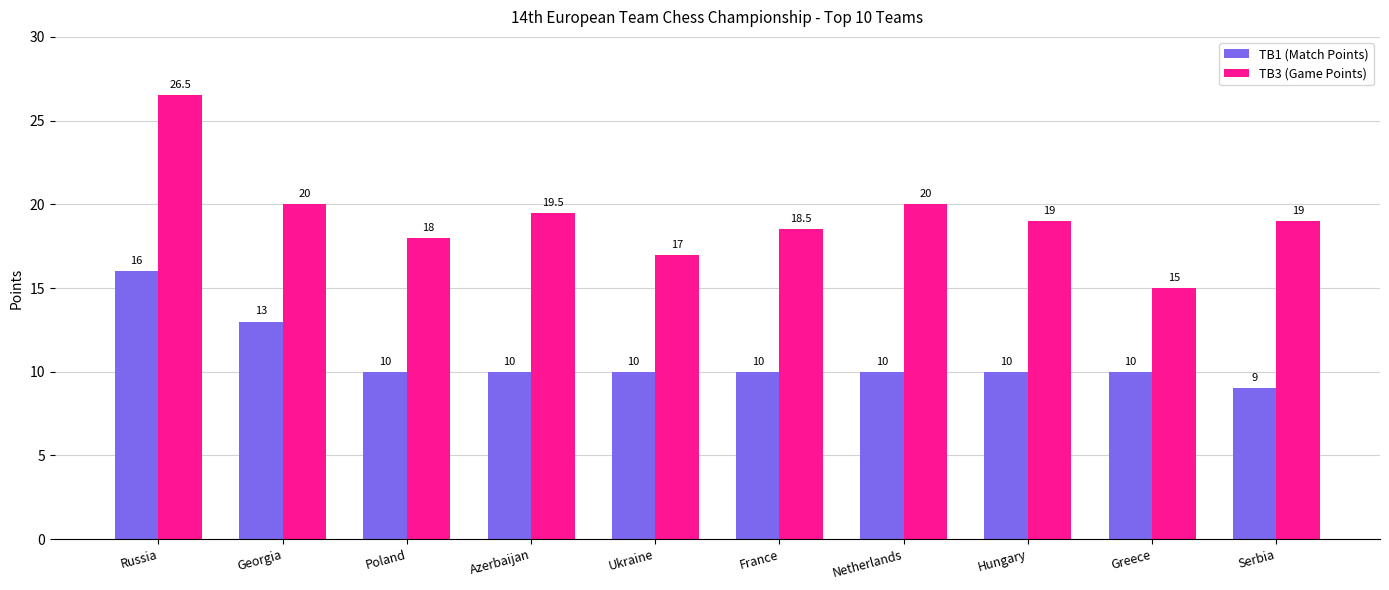

Reading right to left, transcribe all the data shown in this chart.

TB1 (Match Points): Serbia=9.0	Greece=10.0	Hungary=10.0	Netherlands=10.0	France=10.0	Ukraine=10.0	Azerbaijan=10.0	Poland=10.0	Georgia=13.0	Russia=16.0
TB3 (Game Points): Serbia=19.0	Greece=15.0	Hungary=19.0	Netherlands=20.0	France=18.5	Ukraine=17.0	Azerbaijan=19.5	Poland=18.0	Georgia=20.0	Russia=26.5